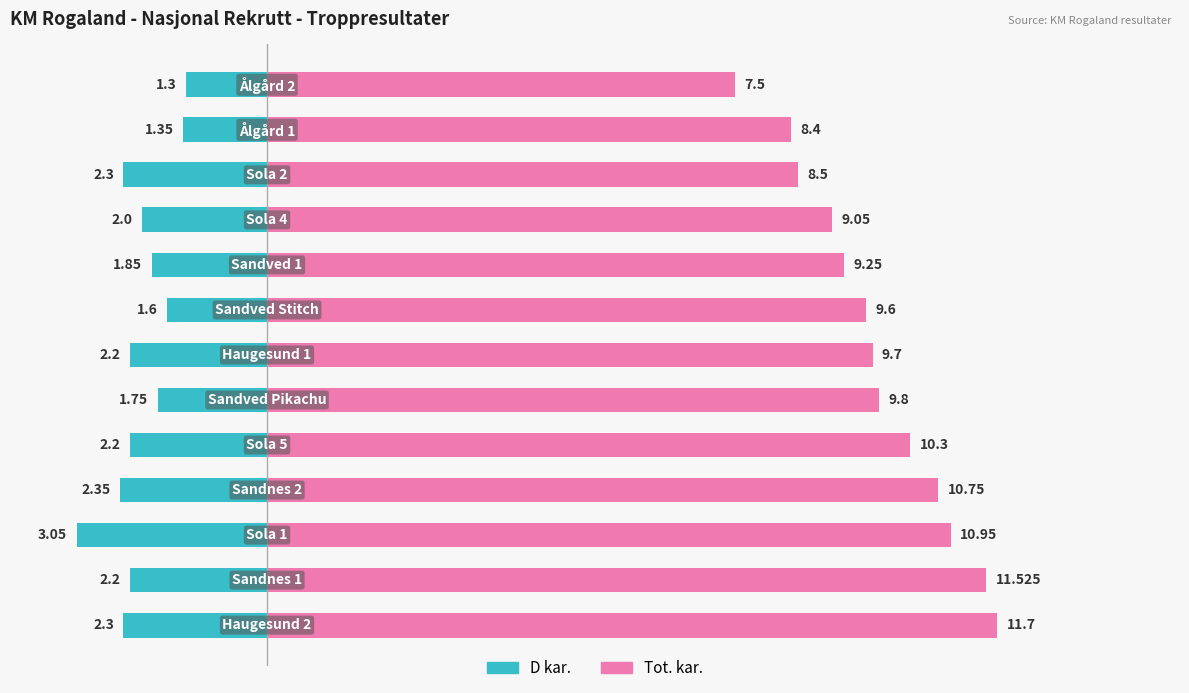

Does the chart contain stacked bars?

No